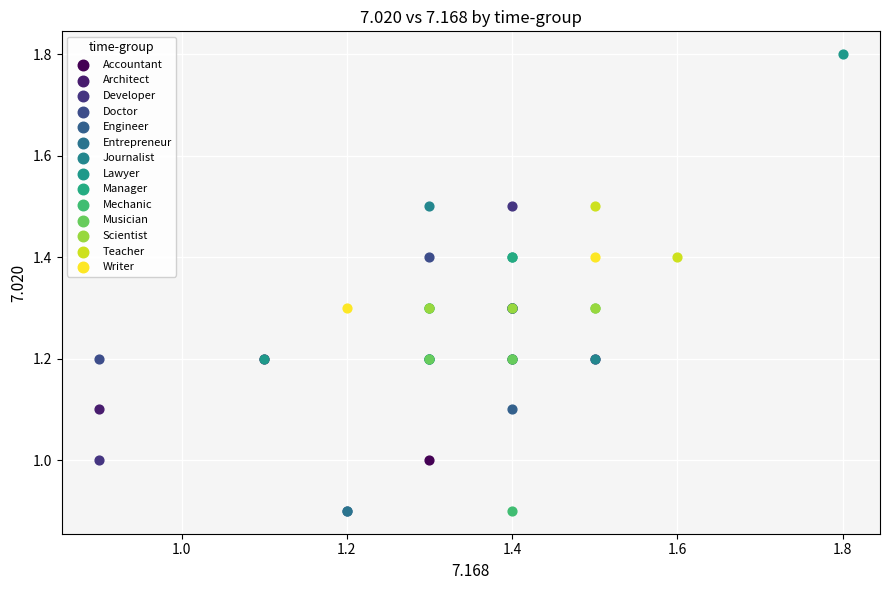

What are all the series names shown in the legend?

Accountant, Architect, Developer, Doctor, Engineer, Entrepreneur, Journalist, Lawyer, Manager, Mechanic, Musician, Scientist, Teacher, Writer